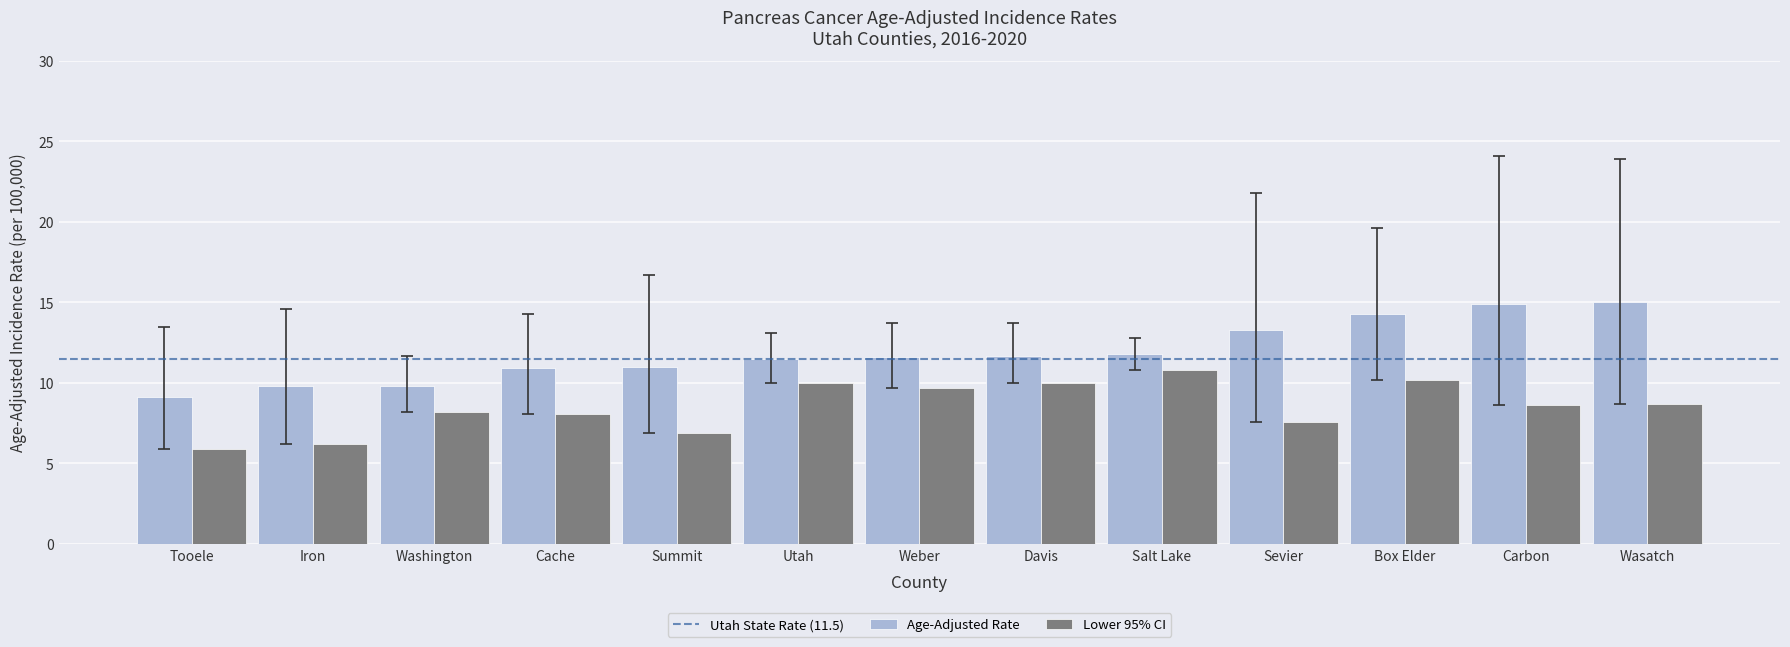

What is the minimum value shown in the chart?

5.9